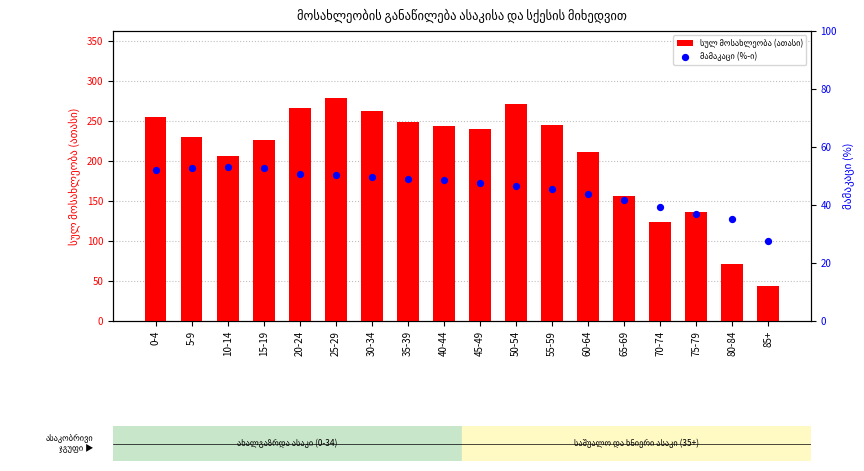

Which series has the largest Y range (max minus min)?

სულ მოსახლეობა (ათასი)